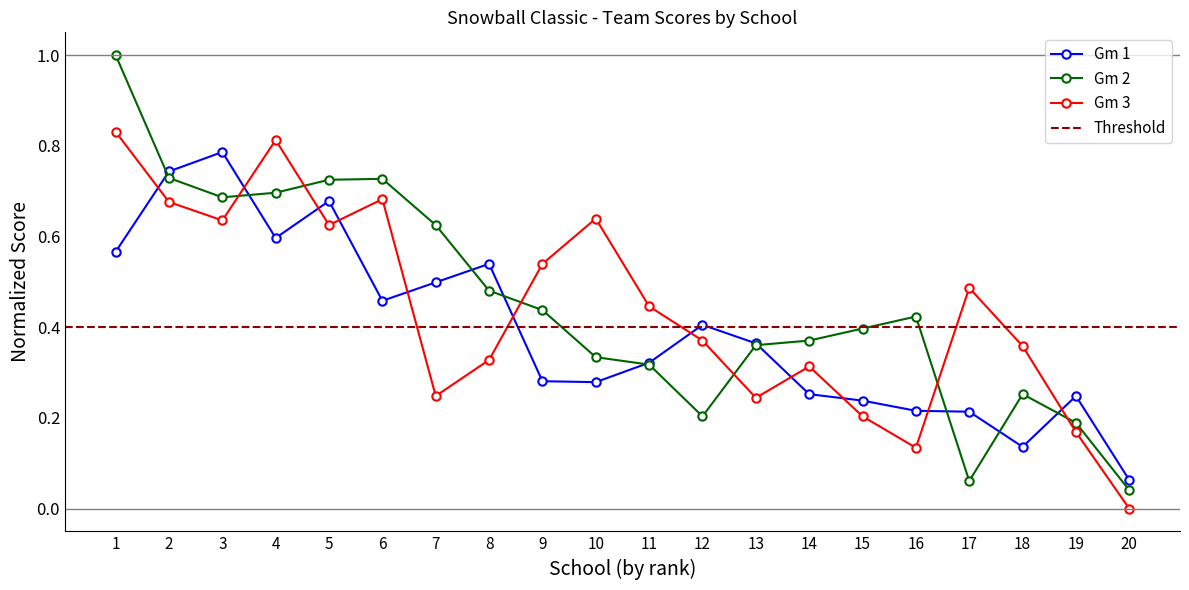

Reading left to right, extract all data points from this chart.

Gm 1: 0.6	0.7	0.8	0.6	0.7	0.5	0.5	0.5	0.3	0.3	0.3	0.4	0.4	0.3	0.2	0.2	0.2	0.1	0.2	0.1
Gm 2: 1.0	0.7	0.7	0.7	0.7	0.7	0.6	0.5	0.4	0.3	0.3	0.2	0.4	0.4	0.4	0.4	0.1	0.3	0.2	0.0
Gm 3: 0.8	0.7	0.6	0.8	0.6	0.7	0.2	0.3	0.5	0.6	0.4	0.4	0.2	0.3	0.2	0.1	0.5	0.4	0.2	0.0